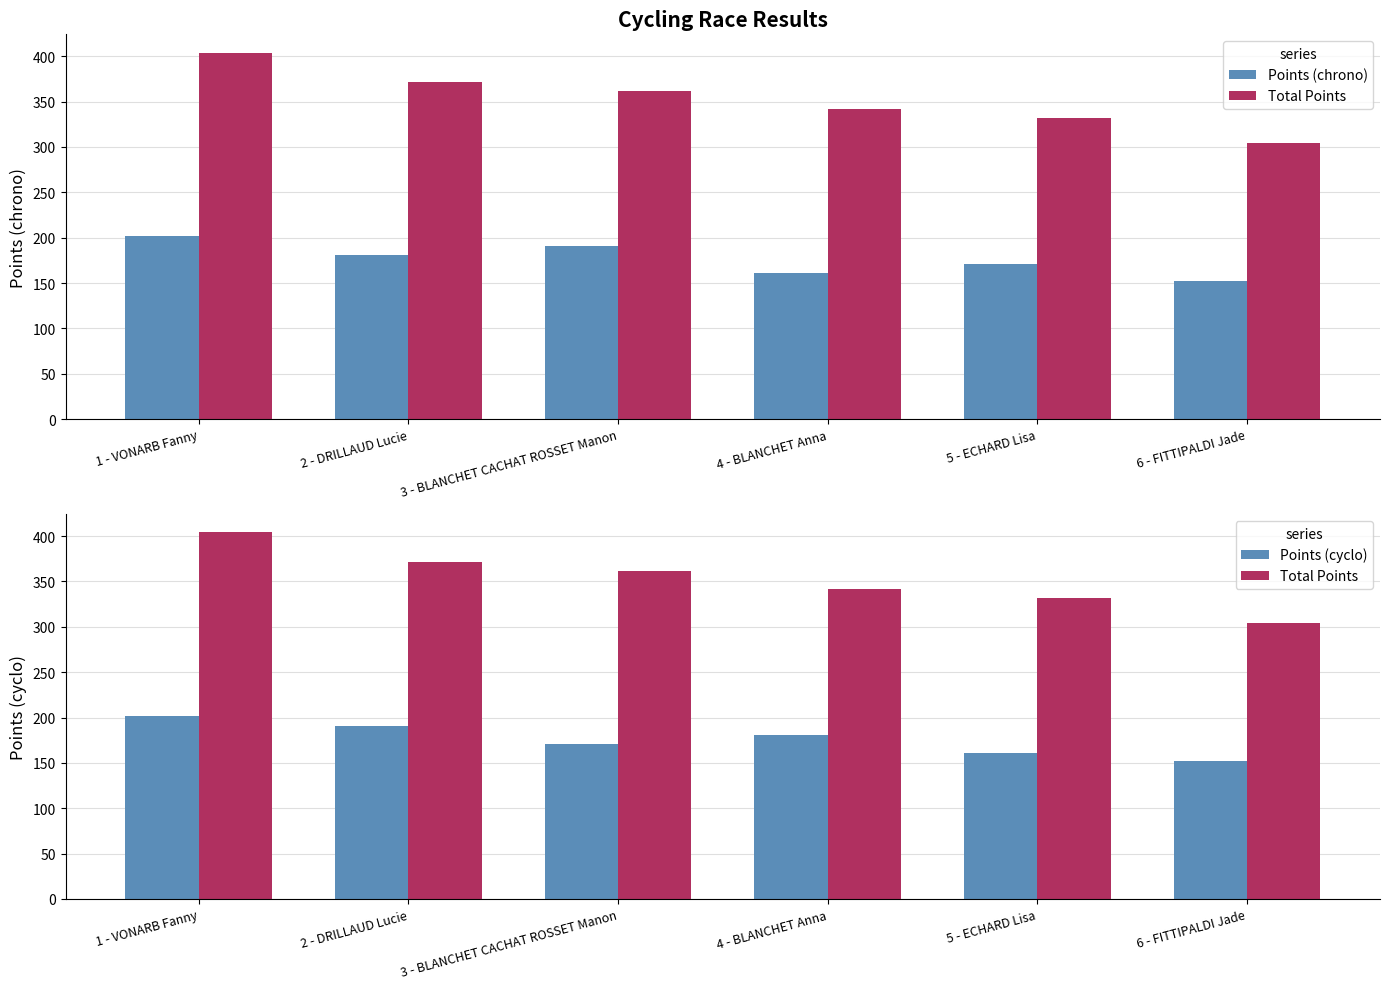

At which category is the sum across all series the highest?

1 - VONARB Fanny